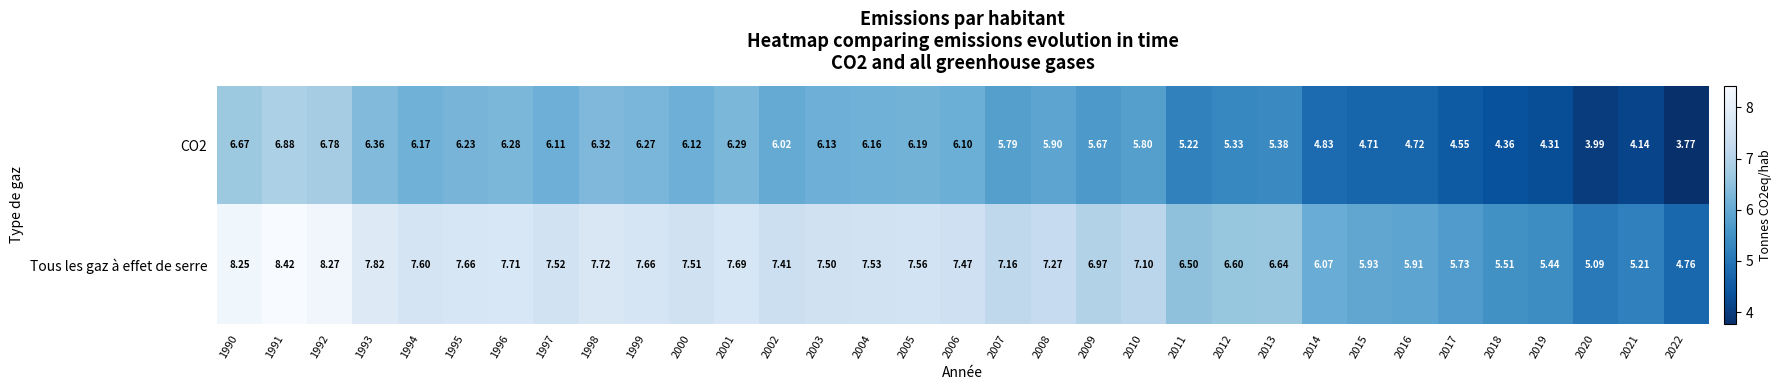

List the series in order of their overall mean, highest first.

Tous les gaz à effet de serre, CO2